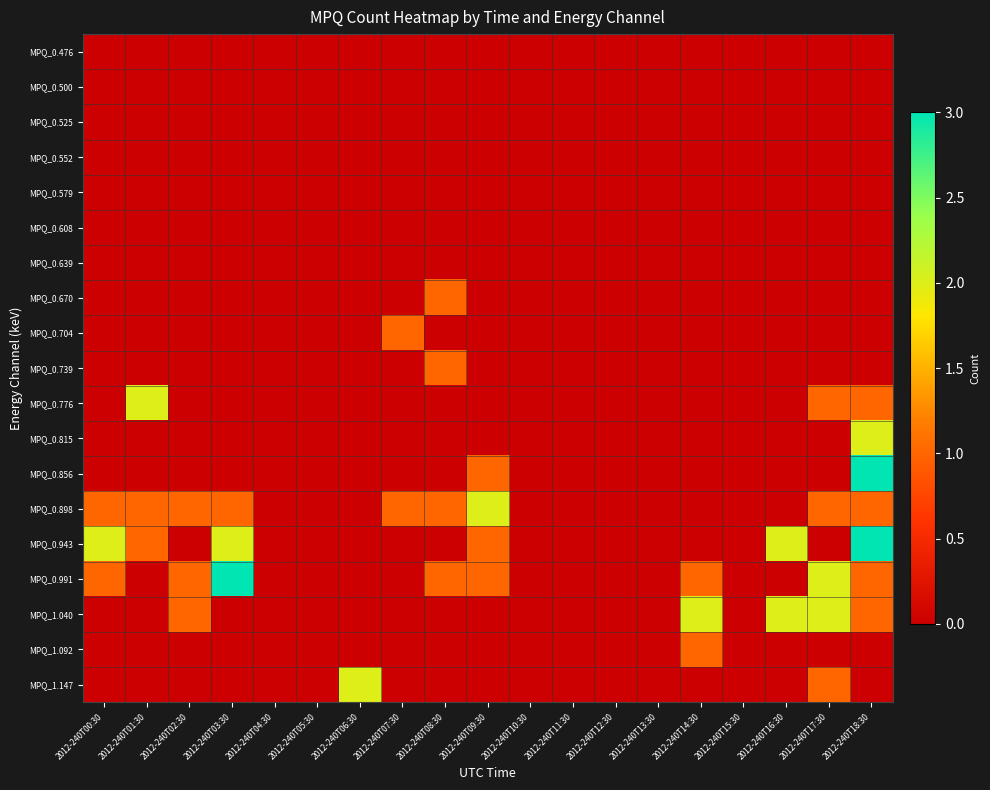

List the series in order of their peak value, lowest first.

MPQ_0.476, MPQ_0.500, MPQ_0.525, MPQ_0.552, MPQ_0.579, MPQ_0.608, MPQ_0.639, MPQ_0.670, MPQ_0.704, MPQ_0.739, MPQ_1.092, MPQ_0.776, MPQ_0.815, MPQ_0.898, MPQ_1.040, MPQ_1.147, MPQ_0.856, MPQ_0.943, MPQ_0.991